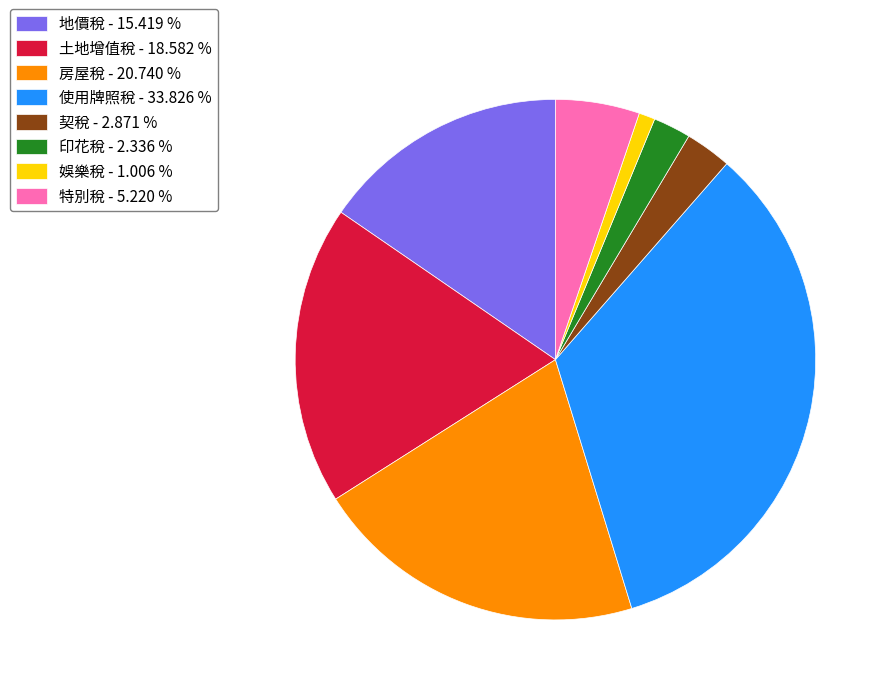

What is the ratio of the value at 印花稅 to the value at 地價稅?

0.2